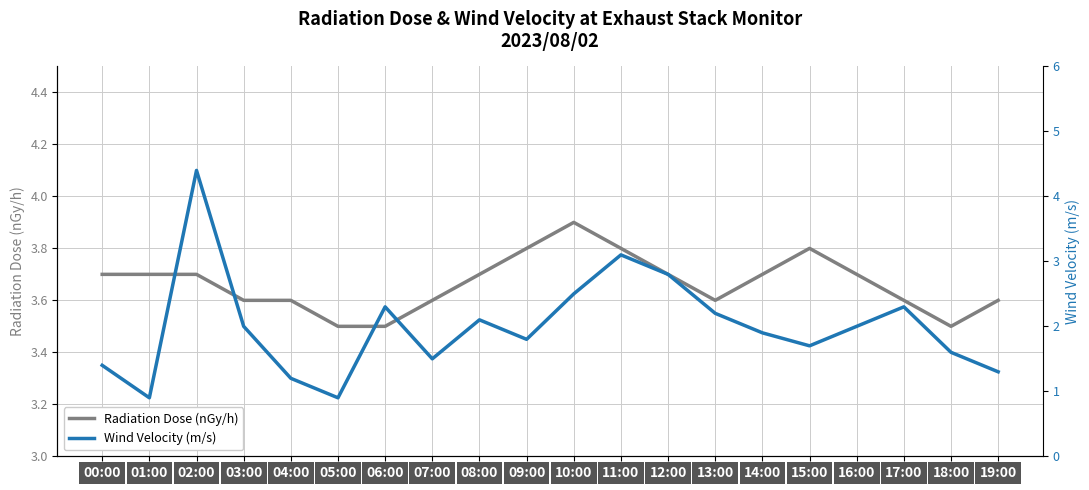

What is the difference between the highest and lowest values at 11:00?

0.7